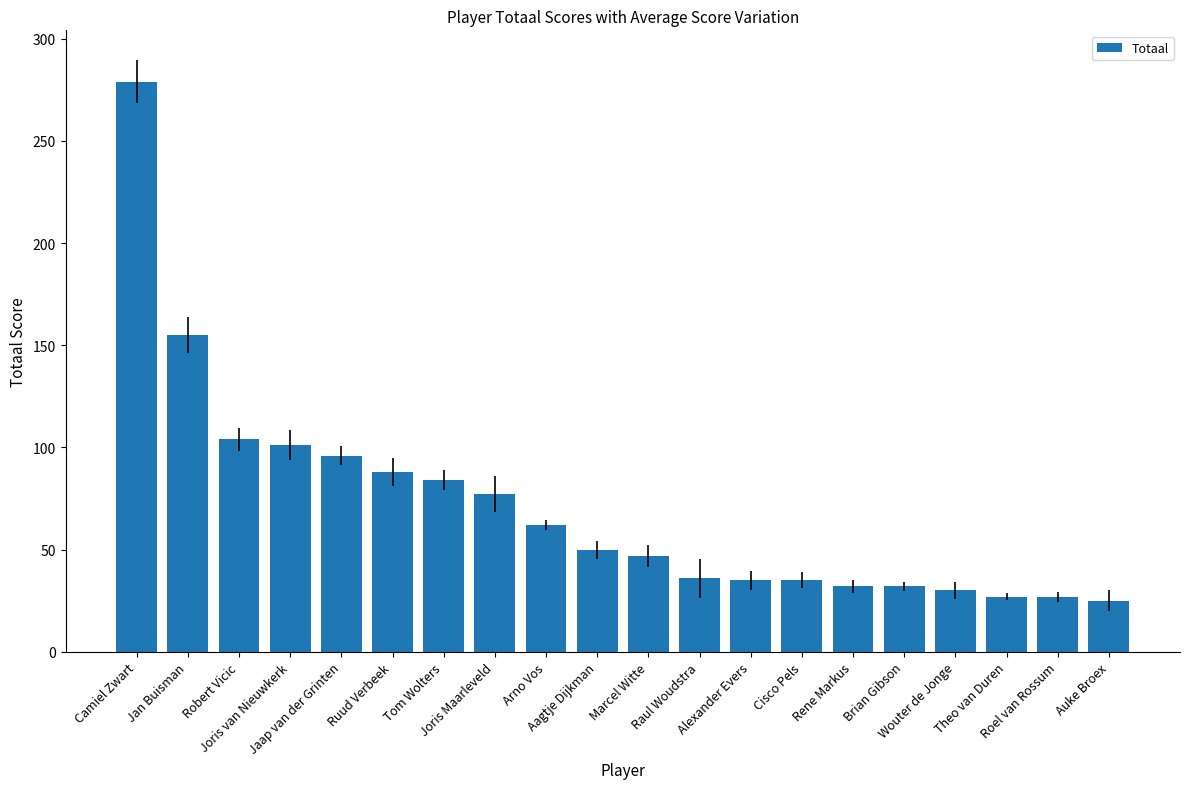

What is the average value?

71